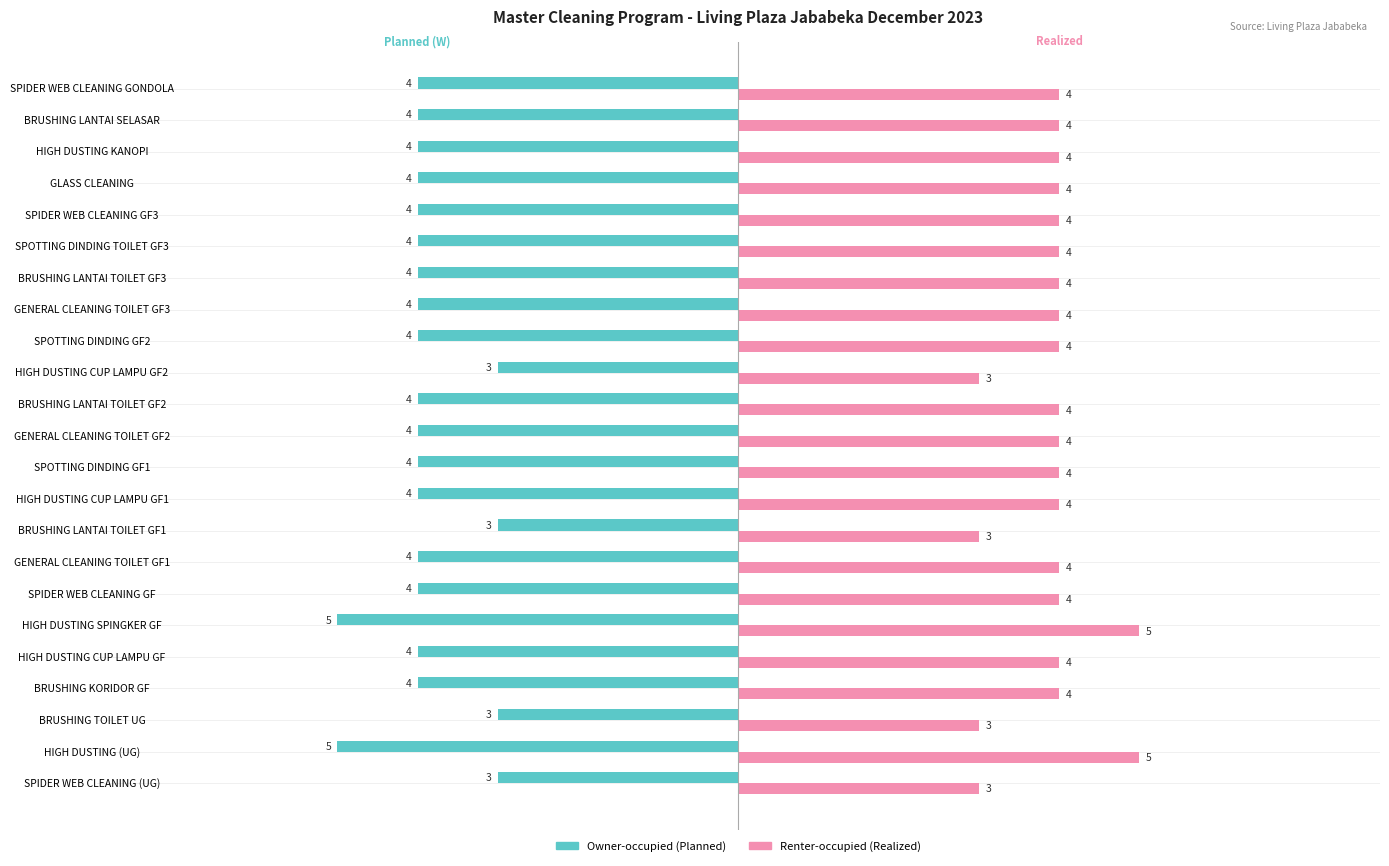

Count the number of categories in the chart.

23